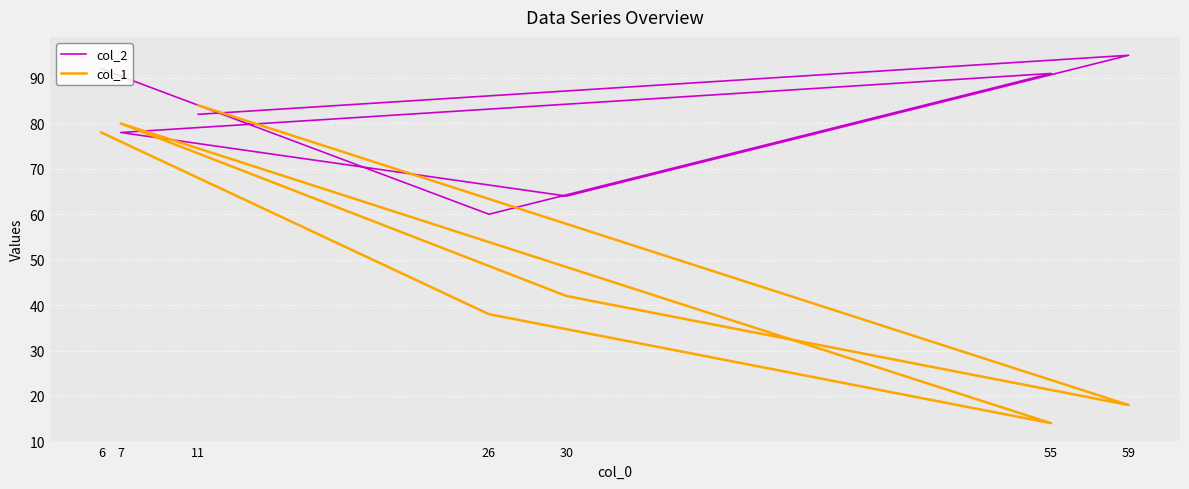

At which category does col_2 reach its first local valley?

26